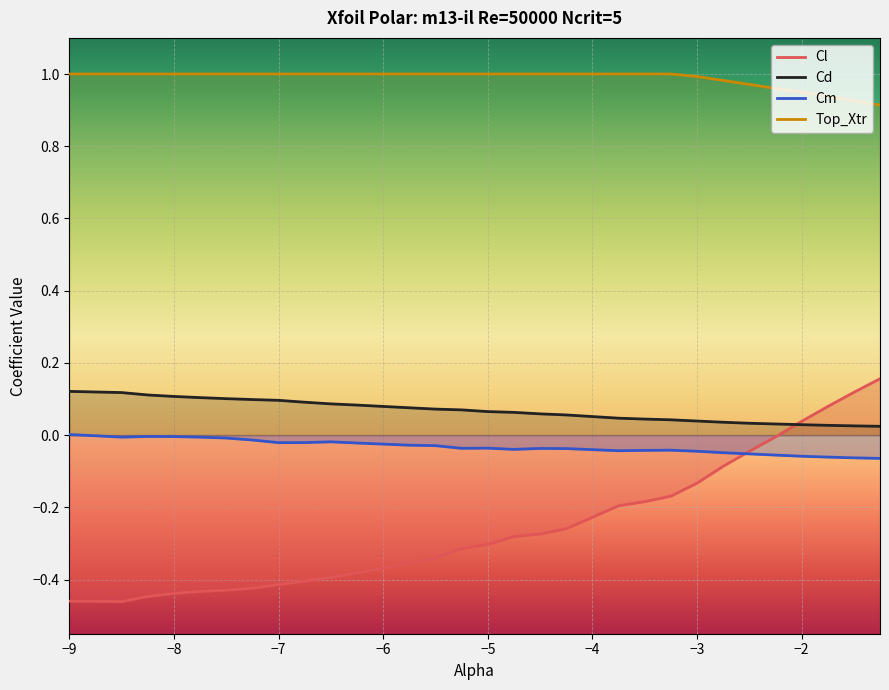

Which series has the largest total across all categories?

Top_Xtr